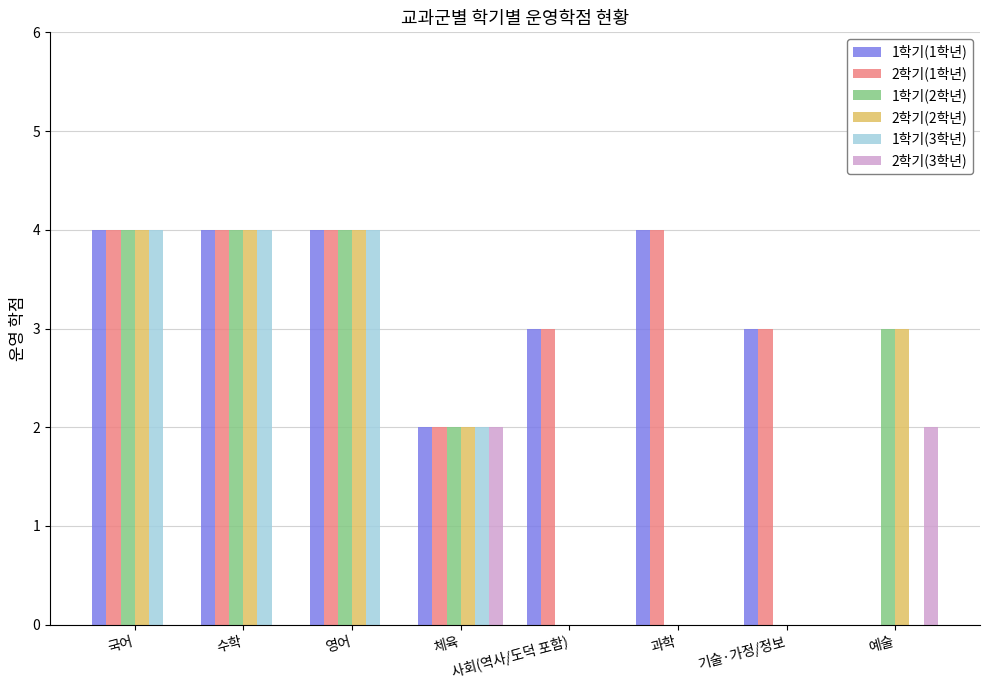

What are all the series names shown in the legend?

1학기(1학년), 2학기(1학년), 1학기(2학년), 2학기(2학년), 1학기(3학년), 2학기(3학년)